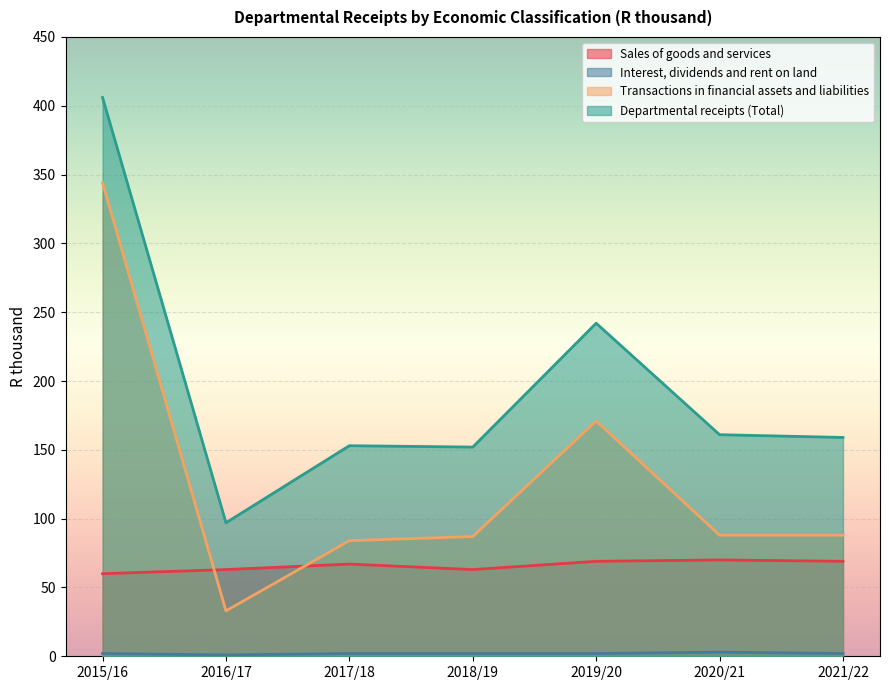

List the series in order of their peak value, lowest first.

Interest, dividends and rent on land, Sales of goods and services, Transactions in financial assets and liabilities, Departmental receipts (Total)